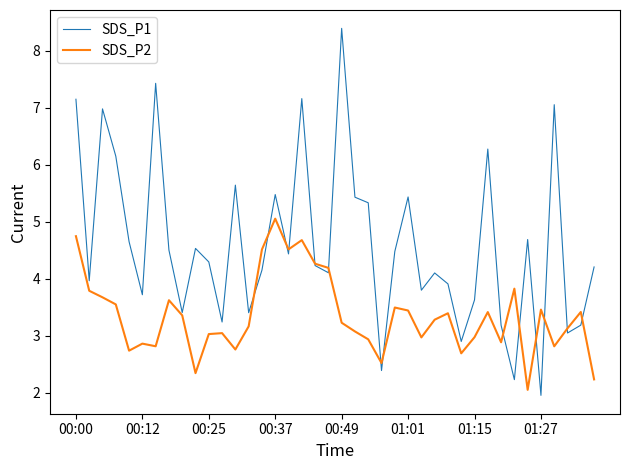

What is the greatest value displayed?

8.4